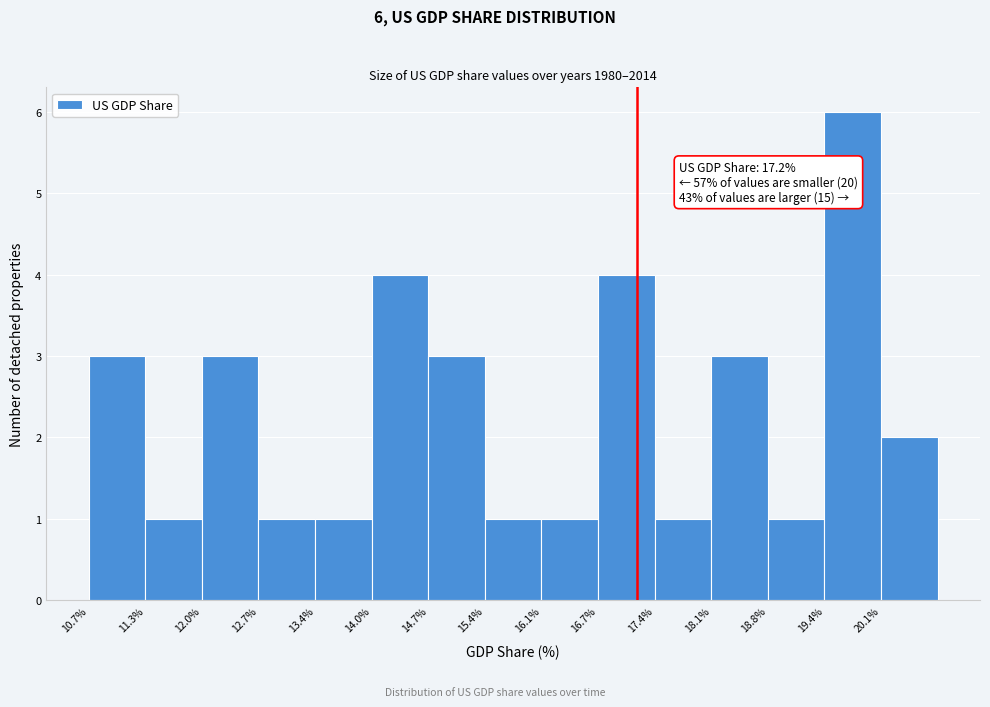

Which range on the x-axis has the tallest bar?

19.4 to 20.1